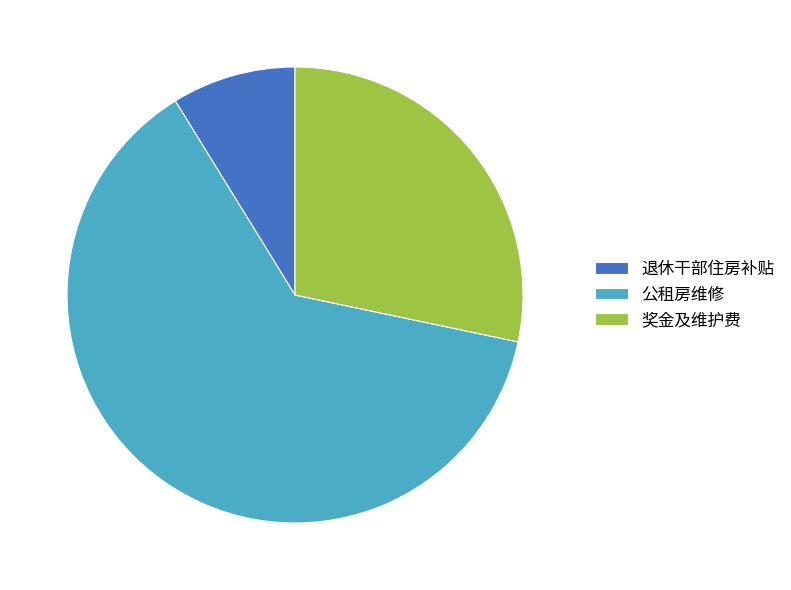

How many segments does this pie chart have?

3